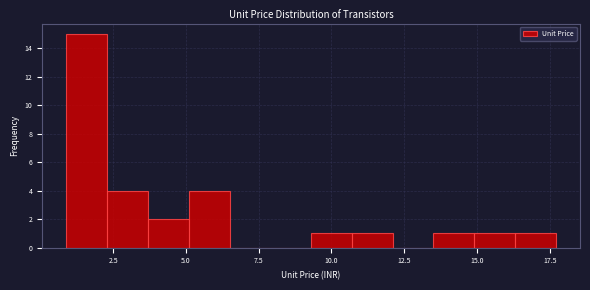

Around what value on the x-axis is the tallest bar? Give the approximate position of its centre, as read against the axis.

1.5